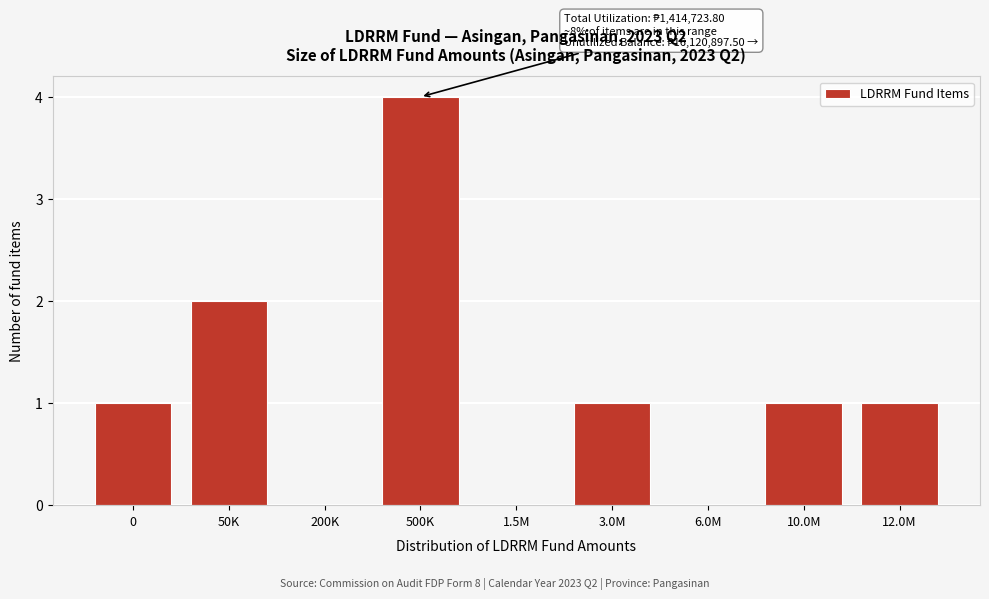

Reading right to left, what are all the values shown in this chart?

12.0M=1	10.0M=1	6.0M=0	3.0M=1	1.5M=0	500K=4	200K=0	50K=2	0=1